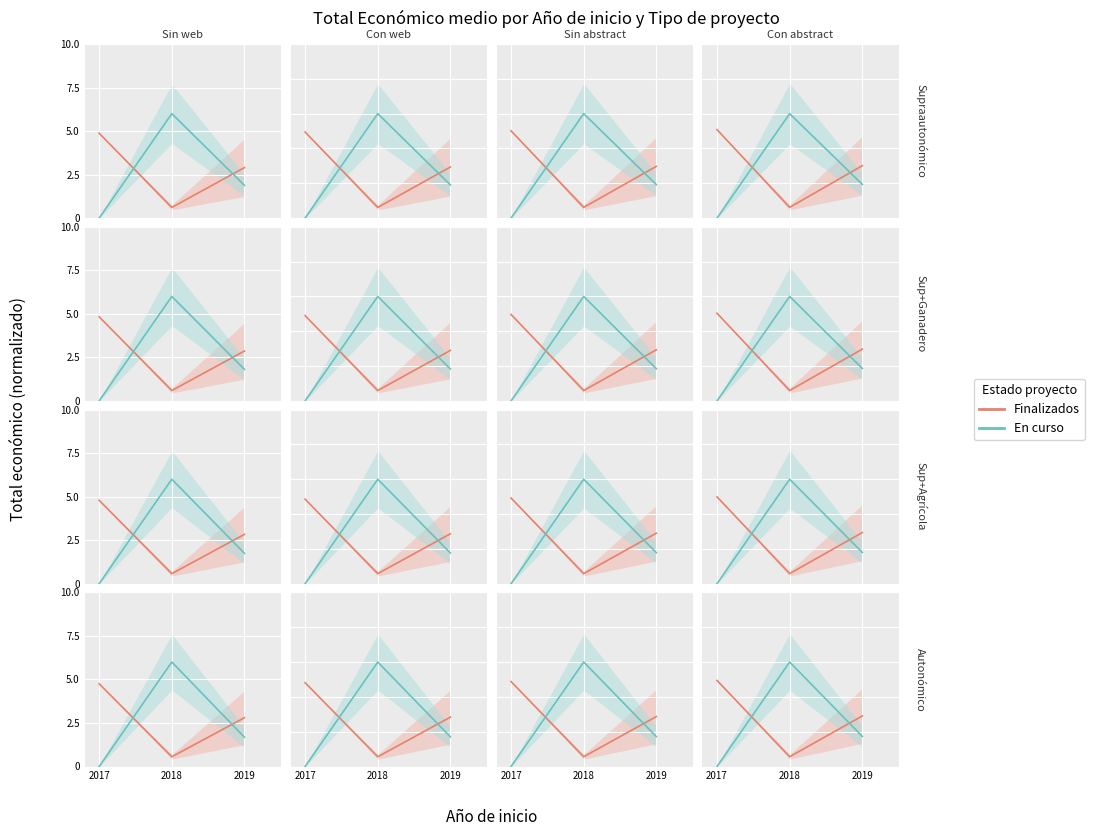

The value of En curso at 2019 is 2.7. True or false?

False